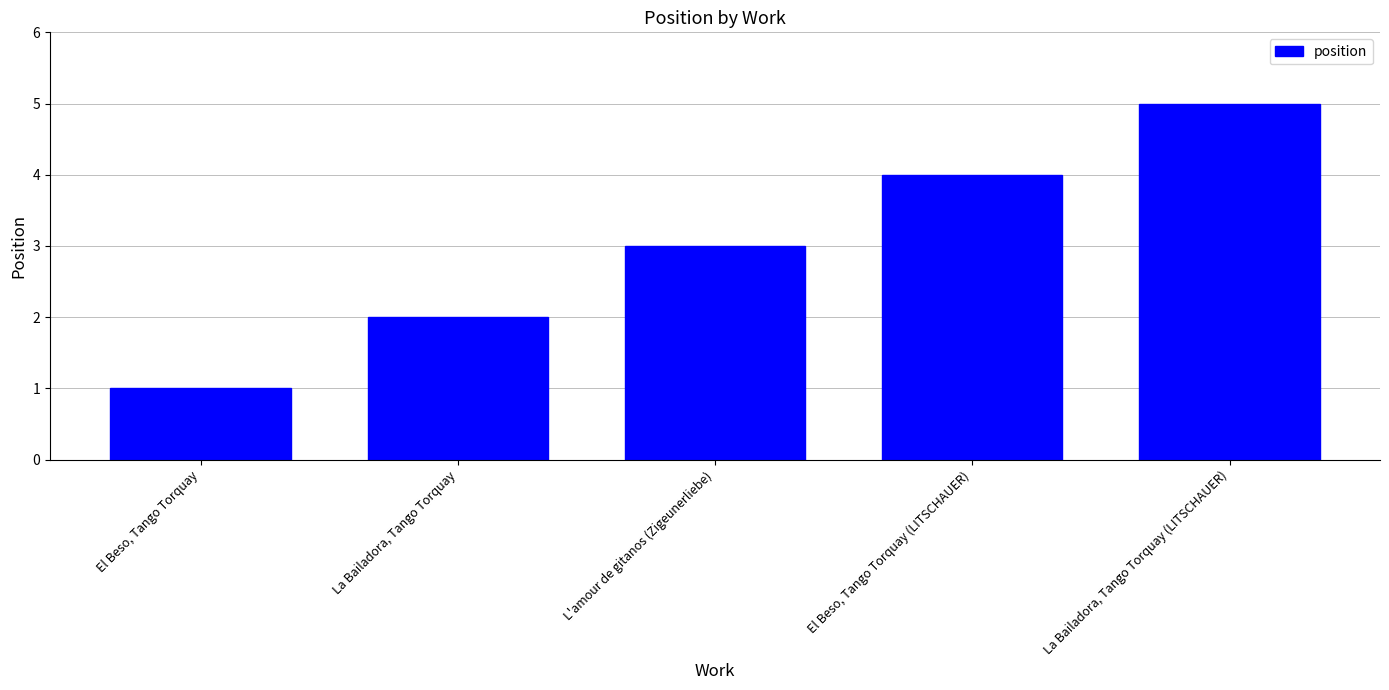

What is the ratio of the value at La Bailadora, Tango Torquay (LITSCHAUER) to the value at L'amour de gitanos (Zigeunerliebe)?

1.7